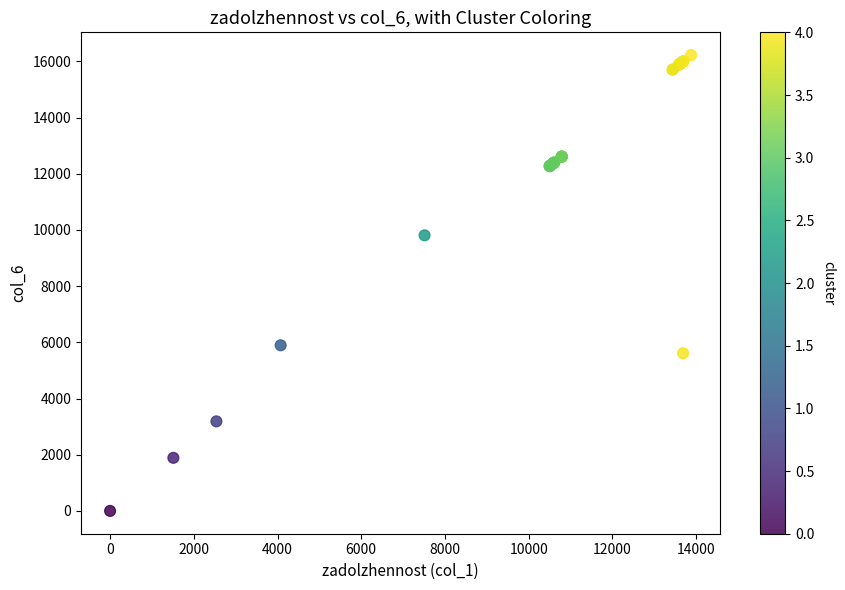

What Y value in the scatter plot is closest to 8112?

9810.0